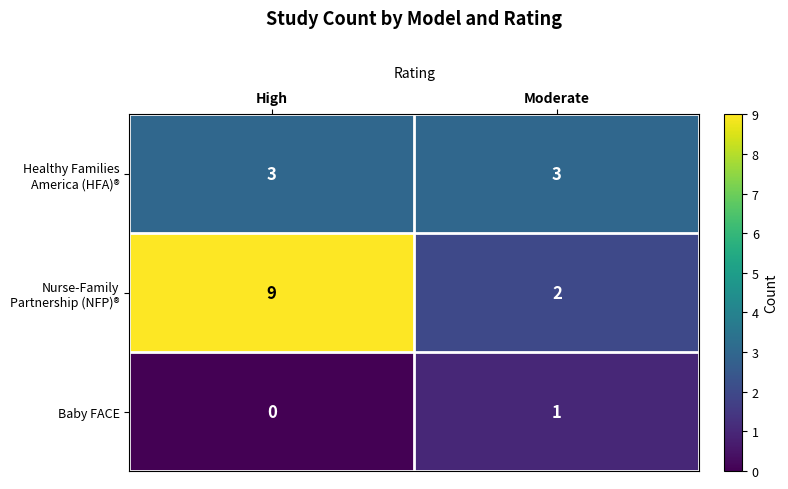

Which label corresponds to the smallest value in the chart?

High